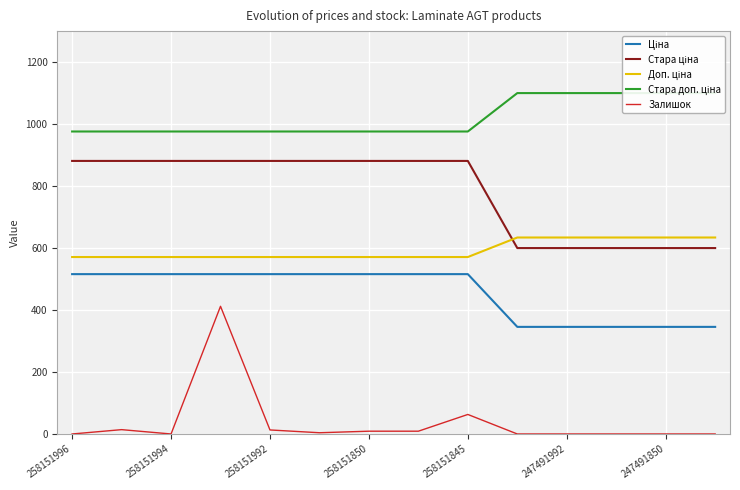

What is the difference between the Стара ціна values at 11 and 7?

281.2